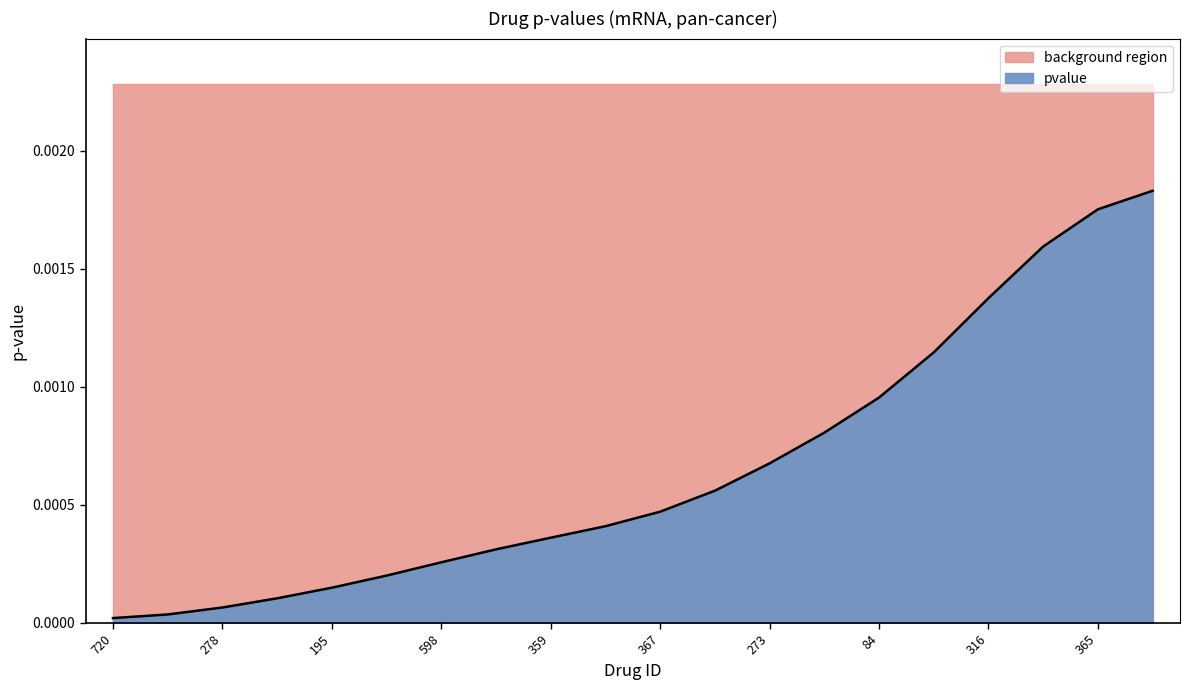

At which category does the chart reach its minimum across all series?

720